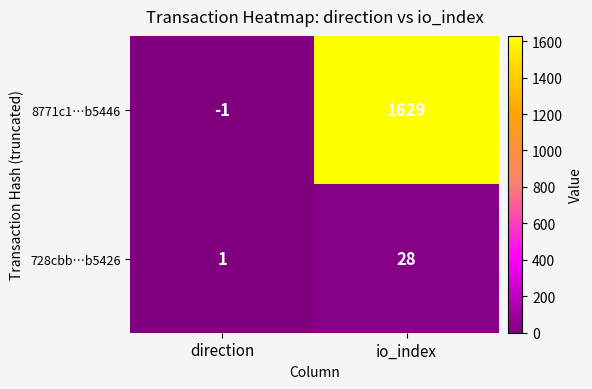

What is the spread (max minus min) of values at io_index?

1601